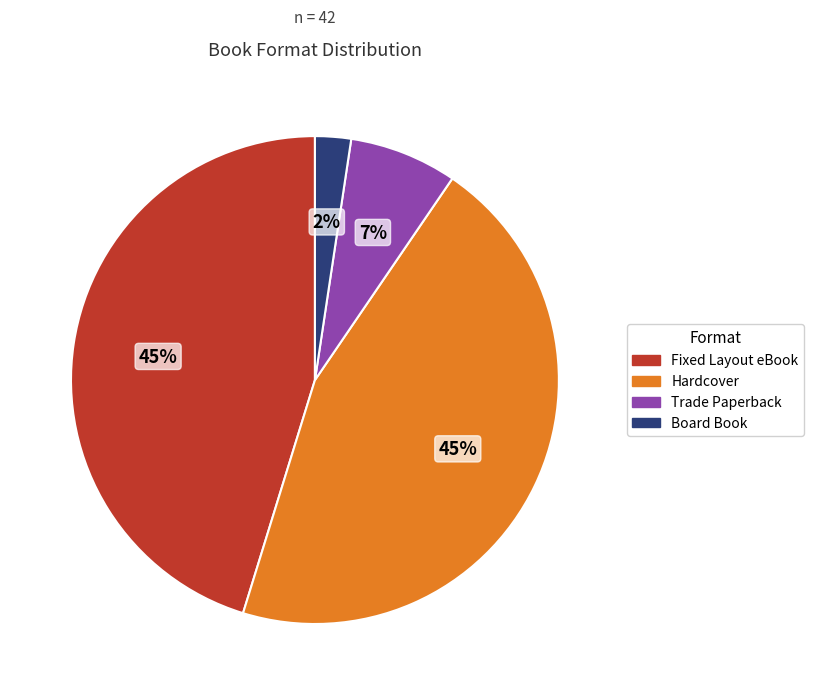

To the nearest percent, what is the difference between the largest and smallest slice percentages?

43%